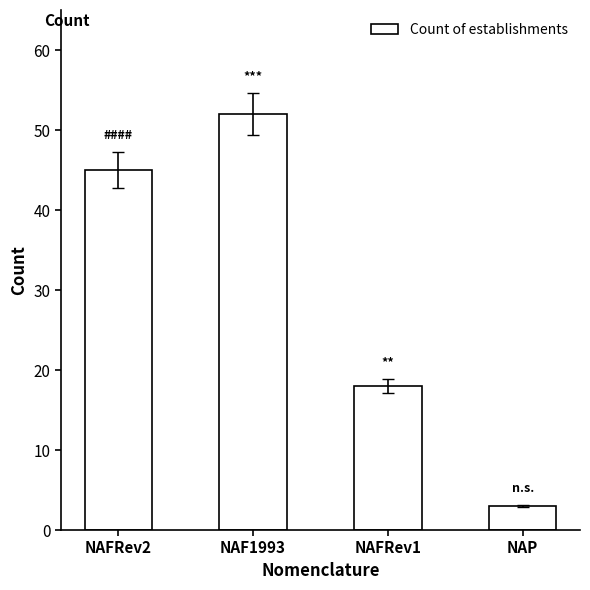

Reading left to right, what are all the values shown in this chart?

NAFRev2=45	NAF1993=52	NAFRev1=18	NAP=3